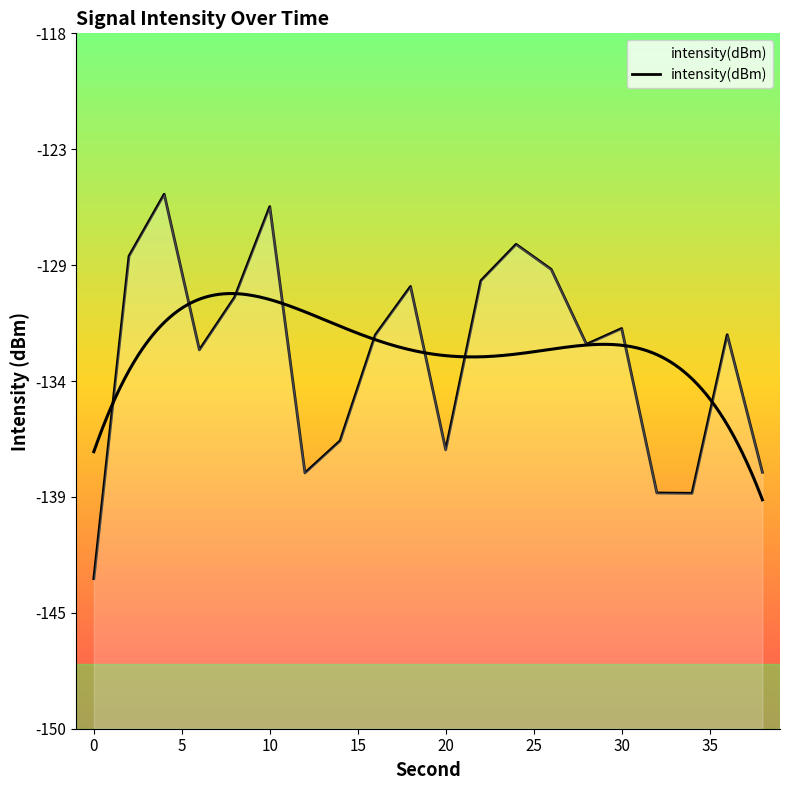

Rank the categories by value from highest to lowest.

4, 10, 24, 2, 26, 22, 18, 8, 30, 36, 16, 28, 6, 14, 20, 38, 12, 32, 34, 0